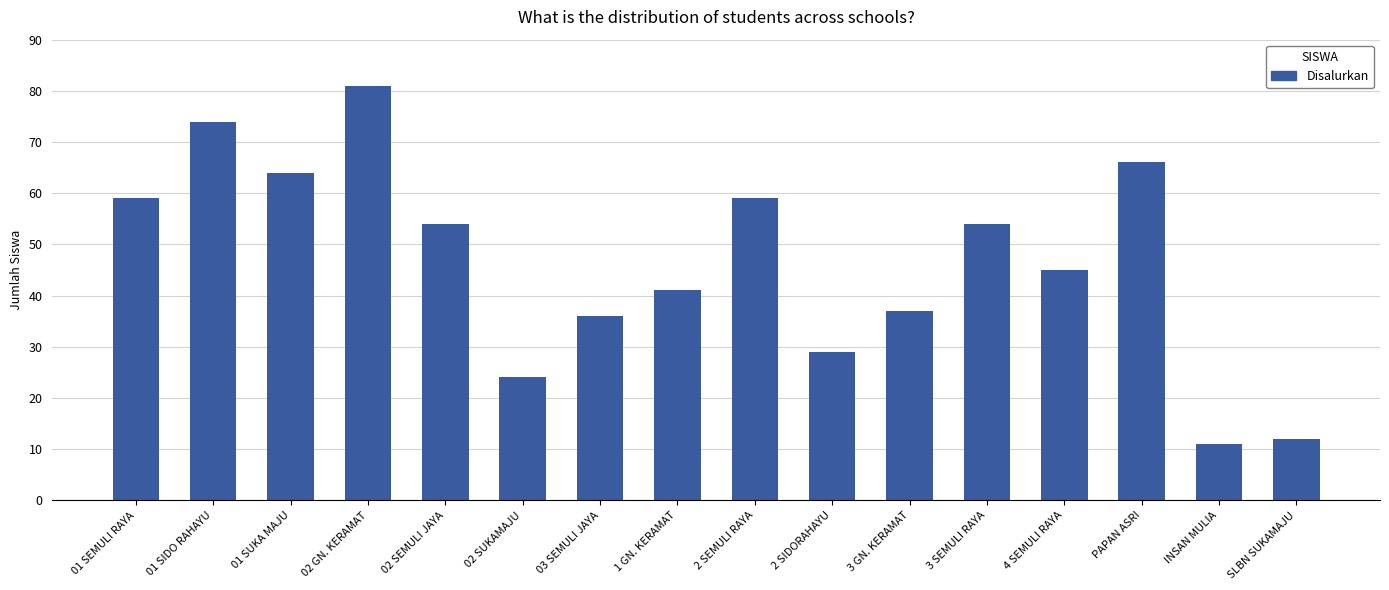

The chart shows a value of 59 at 2 SEMULI RAYA. True or false?

True